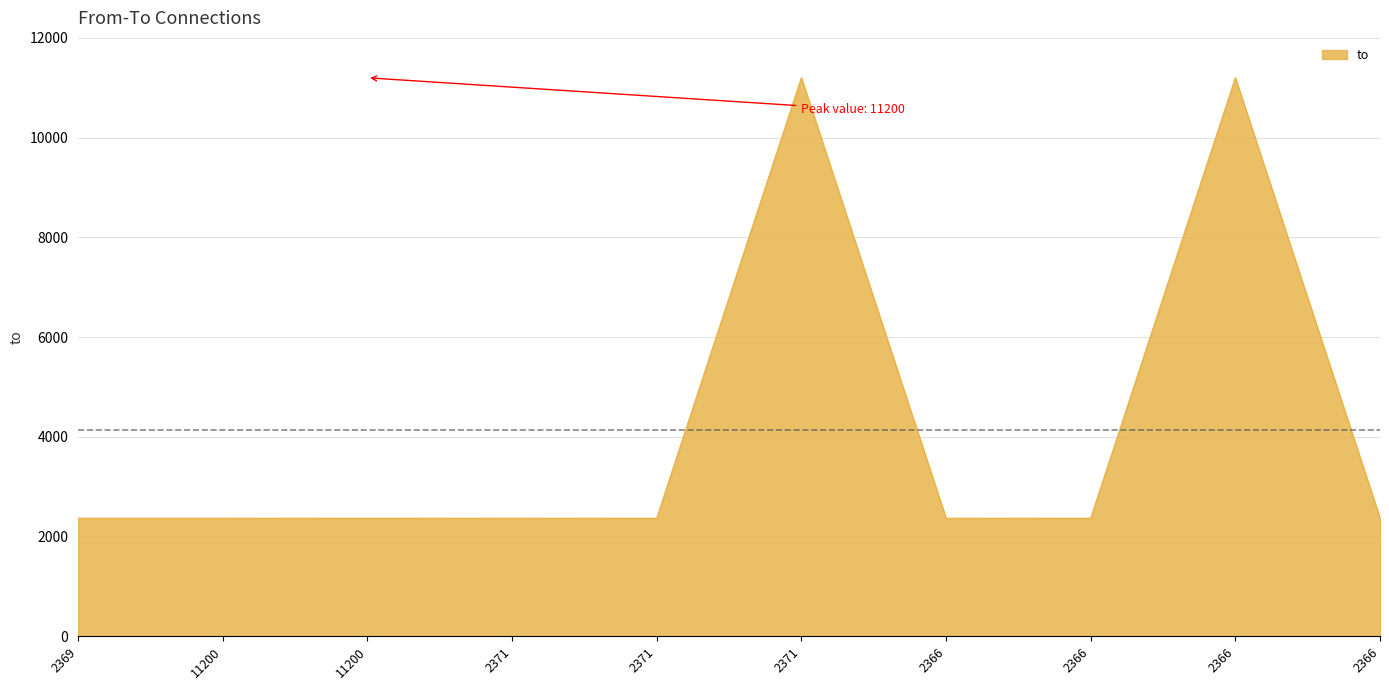

Where is the first local minimum?

2371